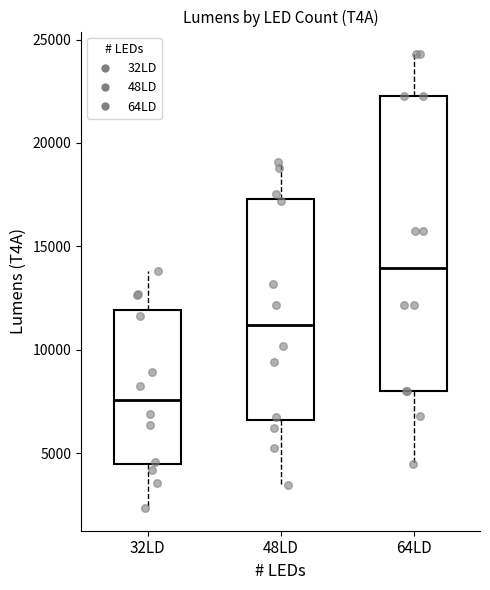

Which box's median line is the lowest?

32LD